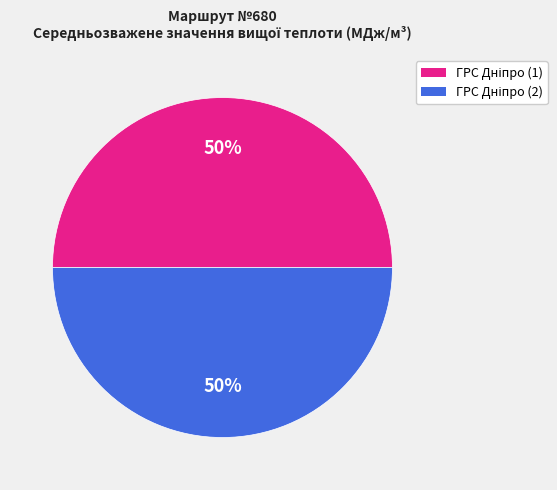

To the nearest percent, what is the average slice percentage?

50%